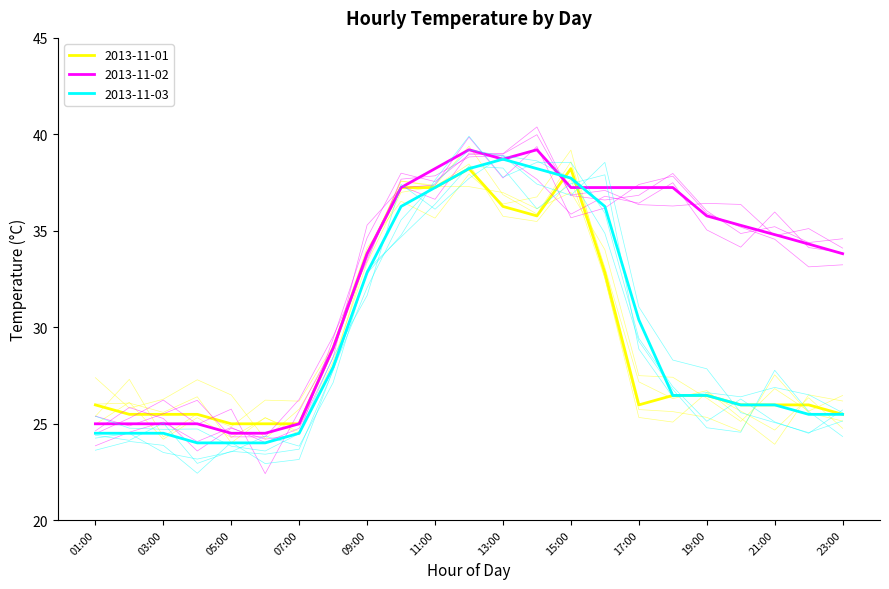

What are all the series names shown in the legend?

2013-11-01, 2013-11-02, 2013-11-03